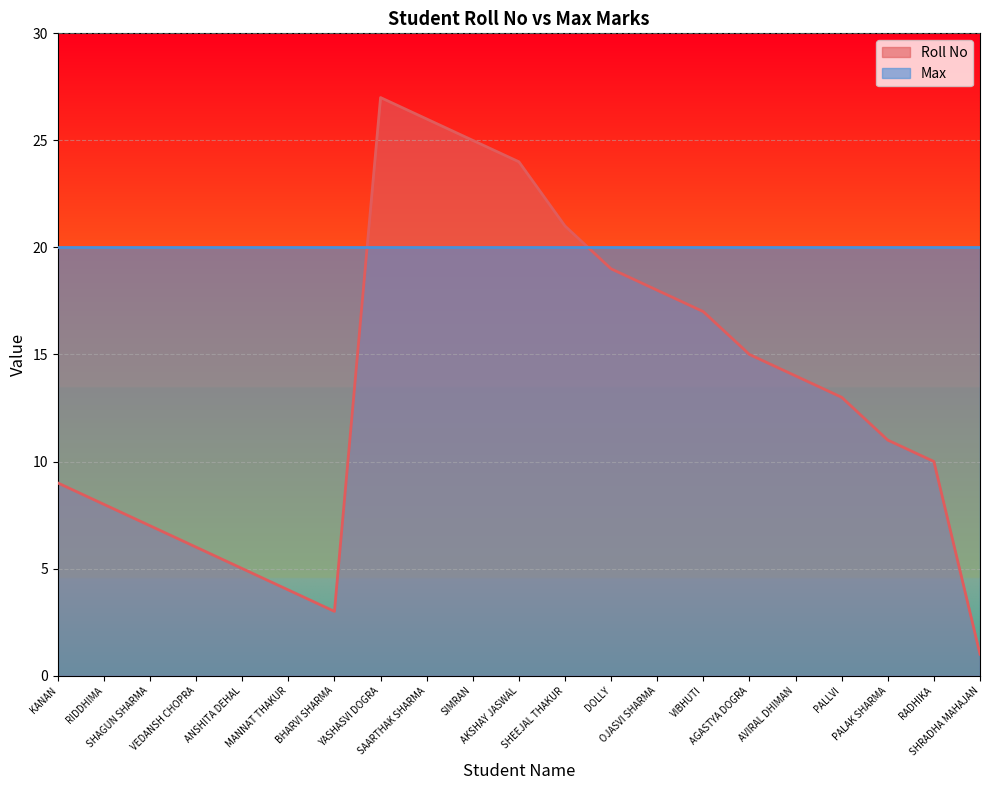

What is the label of the 21st point from the left?

SHRADHA MAHAJAN